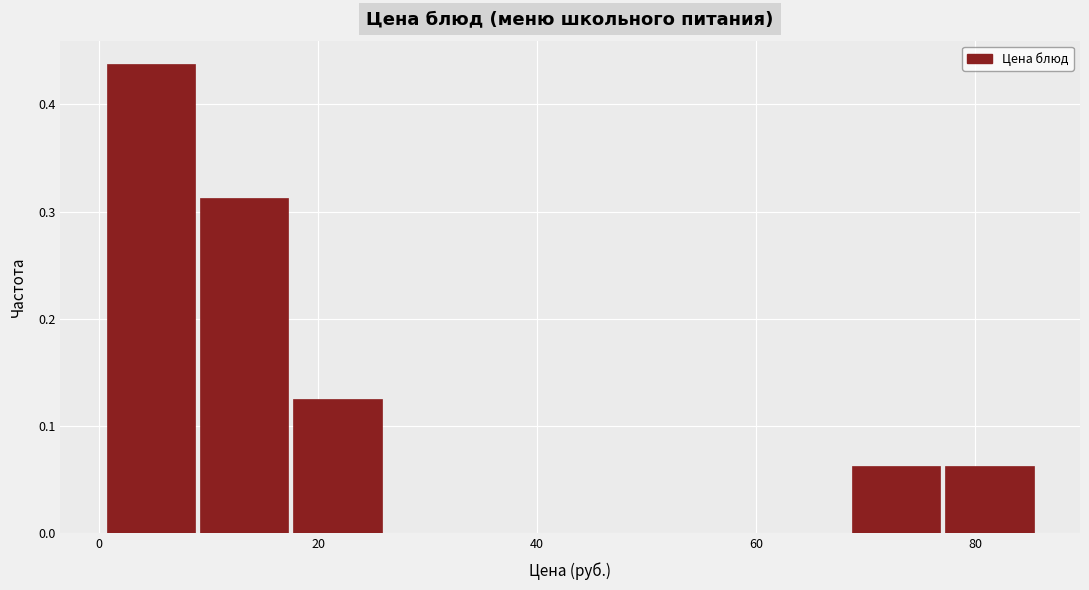

How tall is the bar that spans 78 to 86 on the x-axis? Neither the bar edges nor the heights are printed on the chart, so give them approximately, as read against the axes.

0.06